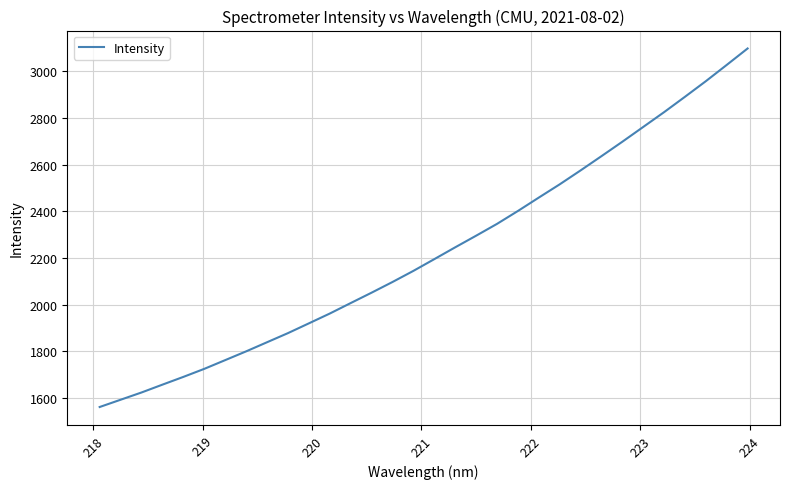

What is the maximum value shown in the chart?

3097.3